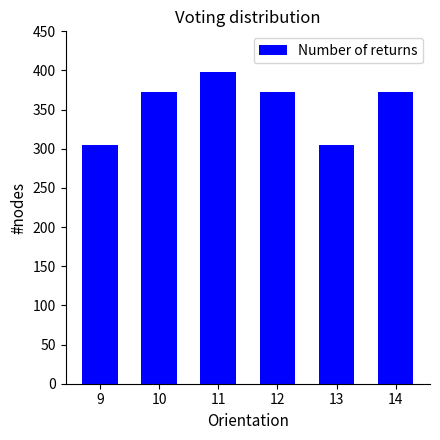

Are the bars horizontal?

No